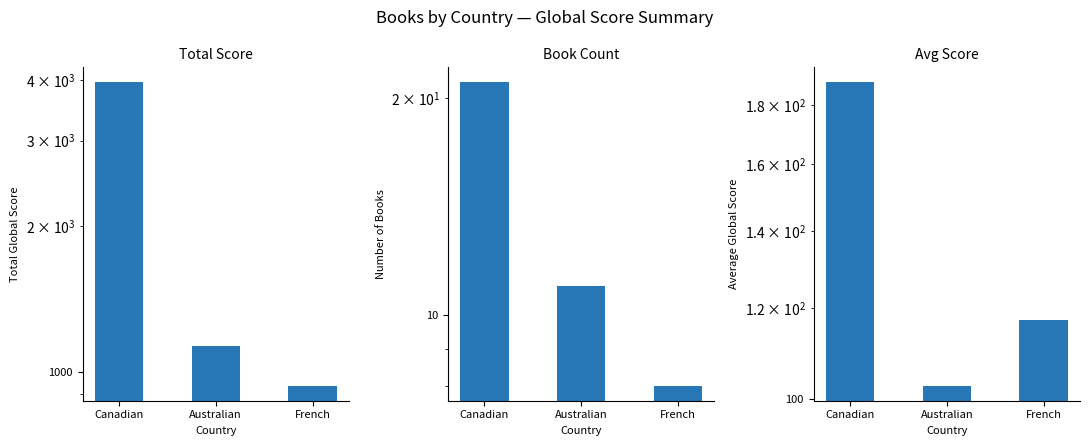

Is the value of Avg Score at Australian greater than the value of Total Score at Canadian?

No